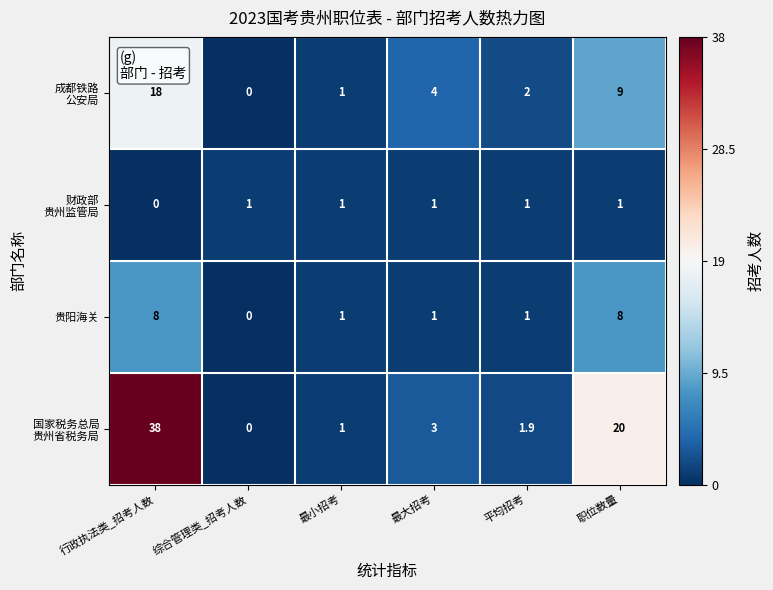

At which category is the sum across all series the highest?

行政执法类_招考人数